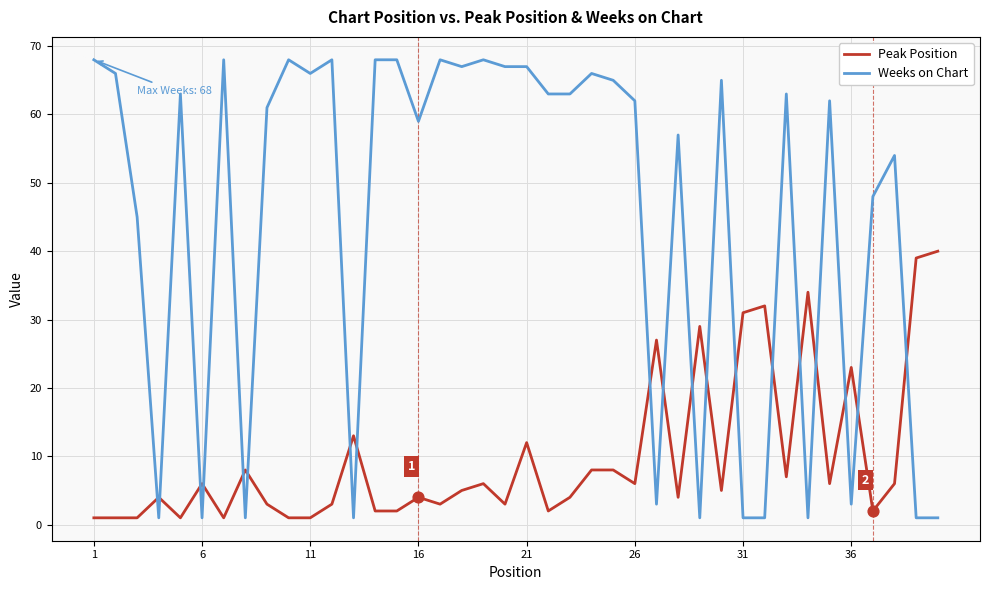

Which series has the largest total across all categories?

Weeks on Chart